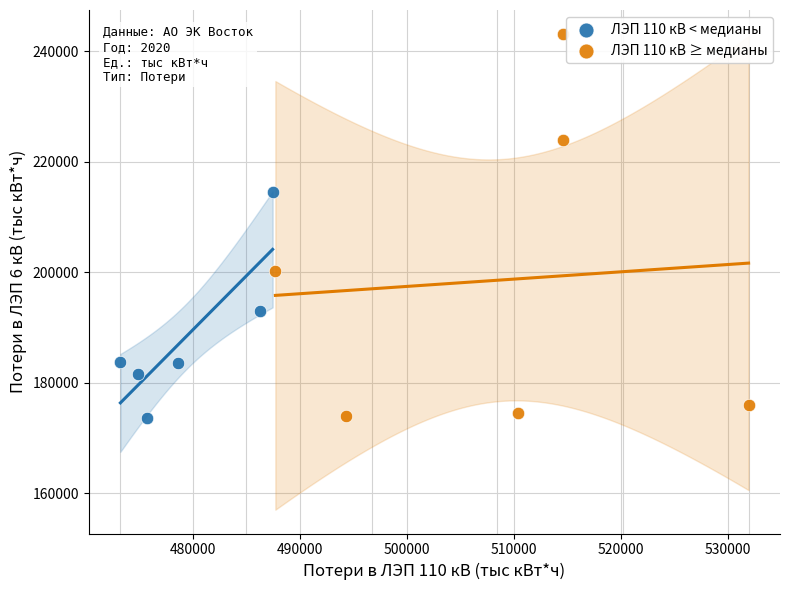

What are all the series names shown in the legend?

ЛЭП 110 кВ < медианы, ЛЭП 110 кВ ≥ медианы